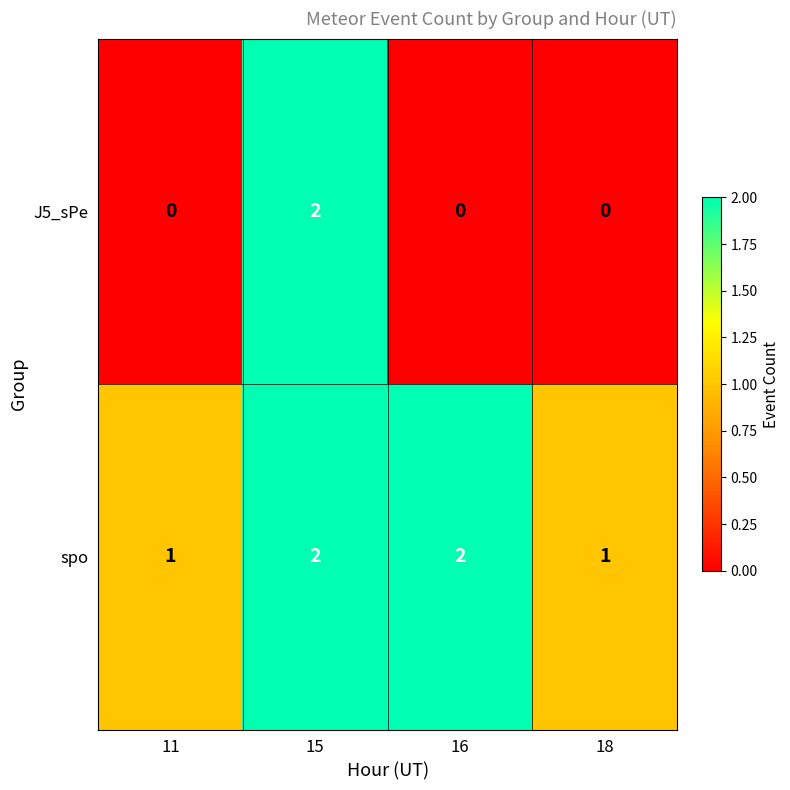

Between 15 and 16, which series saw the biggest shift?

J5_sPe